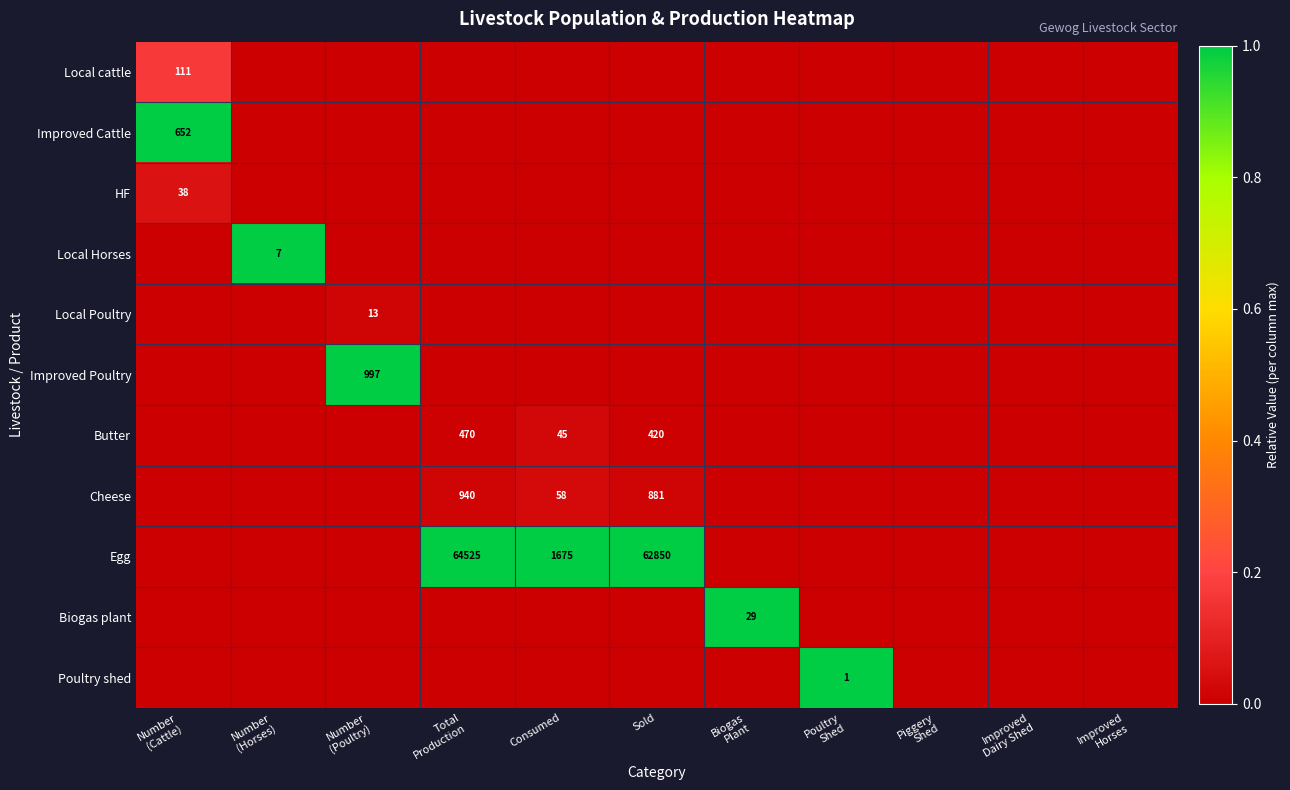

True or false: Butter has a value of 0.0 at Number (Poultry).

True